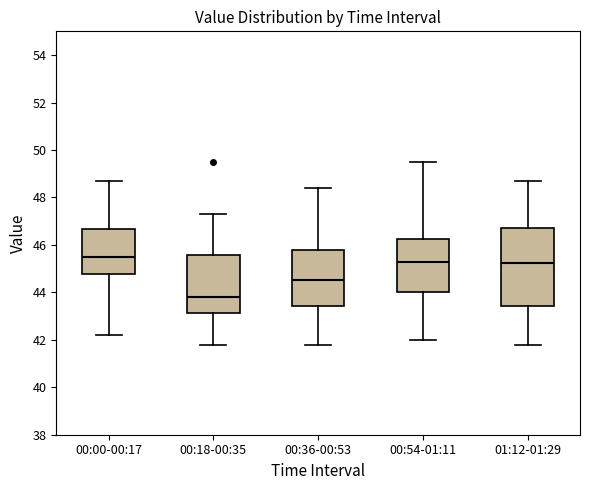

Reading left to right, read every box against the y-axis: the position of its median line, the range the box covers, and the ends of its whiskers. The values are not printed on the chart, so give them approximately, as read against the axis.

00:00-00:17: median 45.6, box 44.8 to 46.6, whiskers 42.2 to 48.8
00:18-00:35: median 43.8, box 43.2 to 45.6, whiskers 41.8 to 47.4
00:36-00:53: median 44.6, box 43.4 to 45.8, whiskers 41.8 to 48.4
00:54-01:11: median 45.4, box 44.0 to 46.2, whiskers 42.0 to 49.6
01:12-01:29: median 45.2, box 43.4 to 46.8, whiskers 41.8 to 48.8